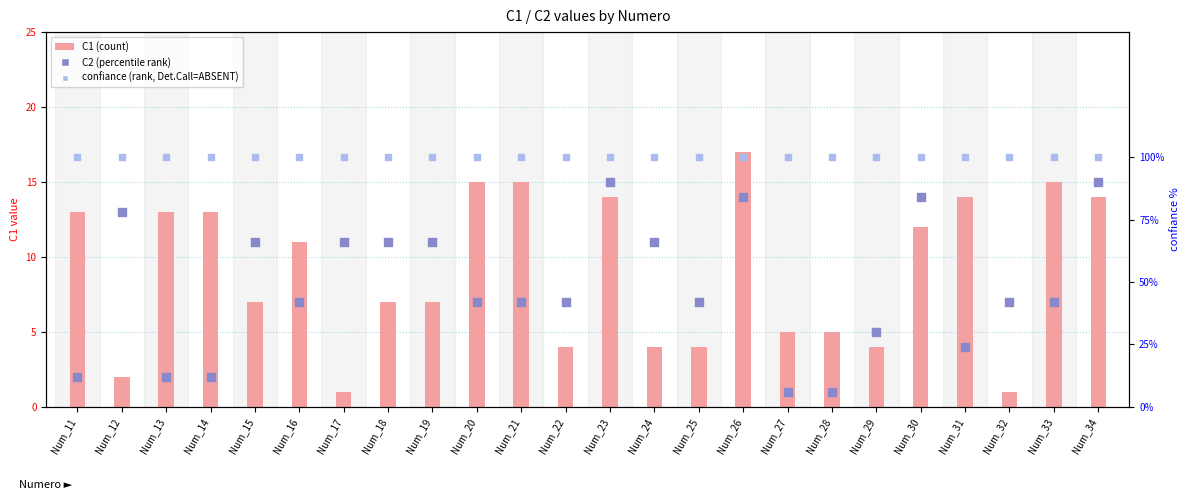

At how many categories does at least one series exceed 10?

24